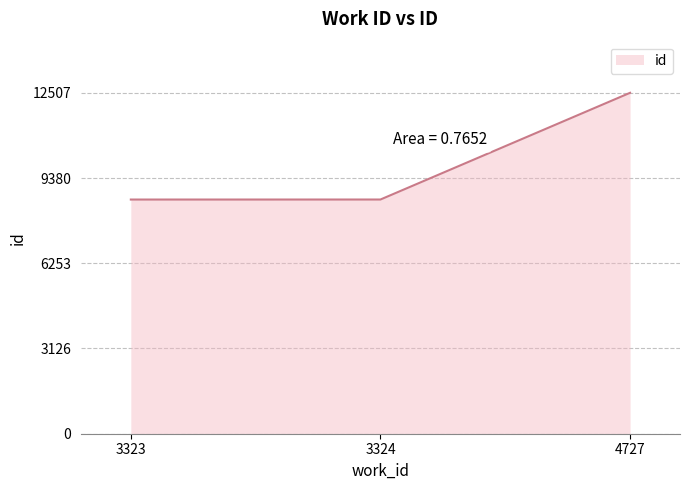

What is the difference between the maximum and minimum values?

3916